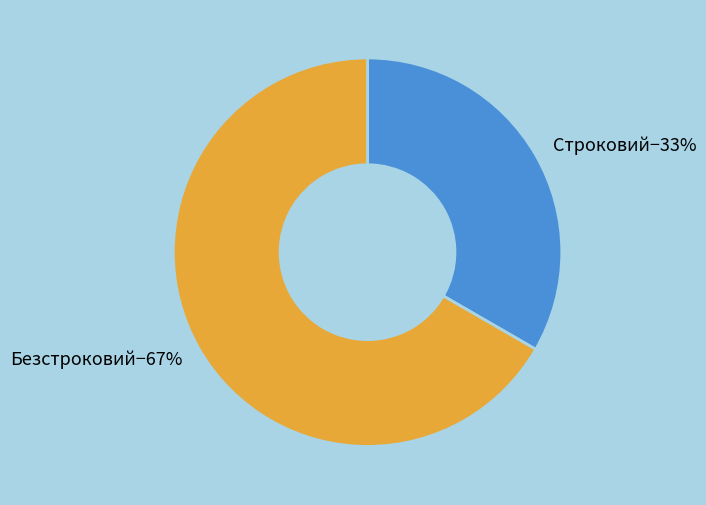

To the nearest percent, what is the average slice percentage?

50%